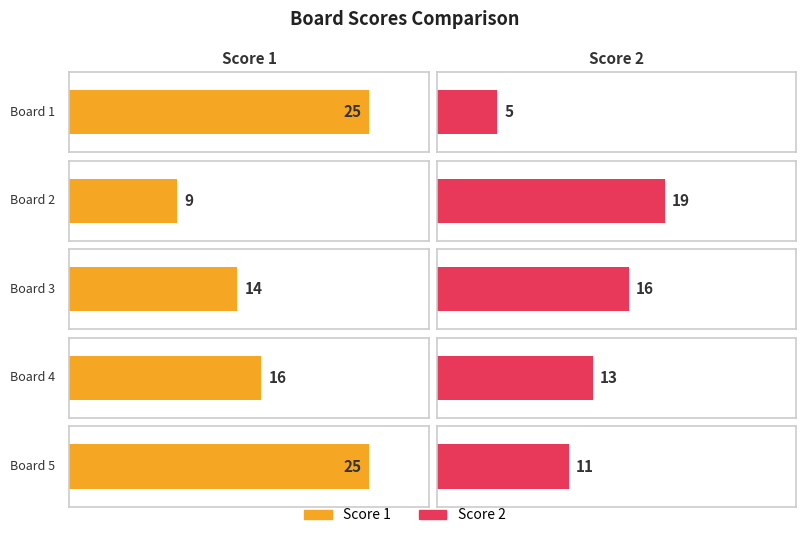

What is the difference between the highest and lowest values at Board 4?

3